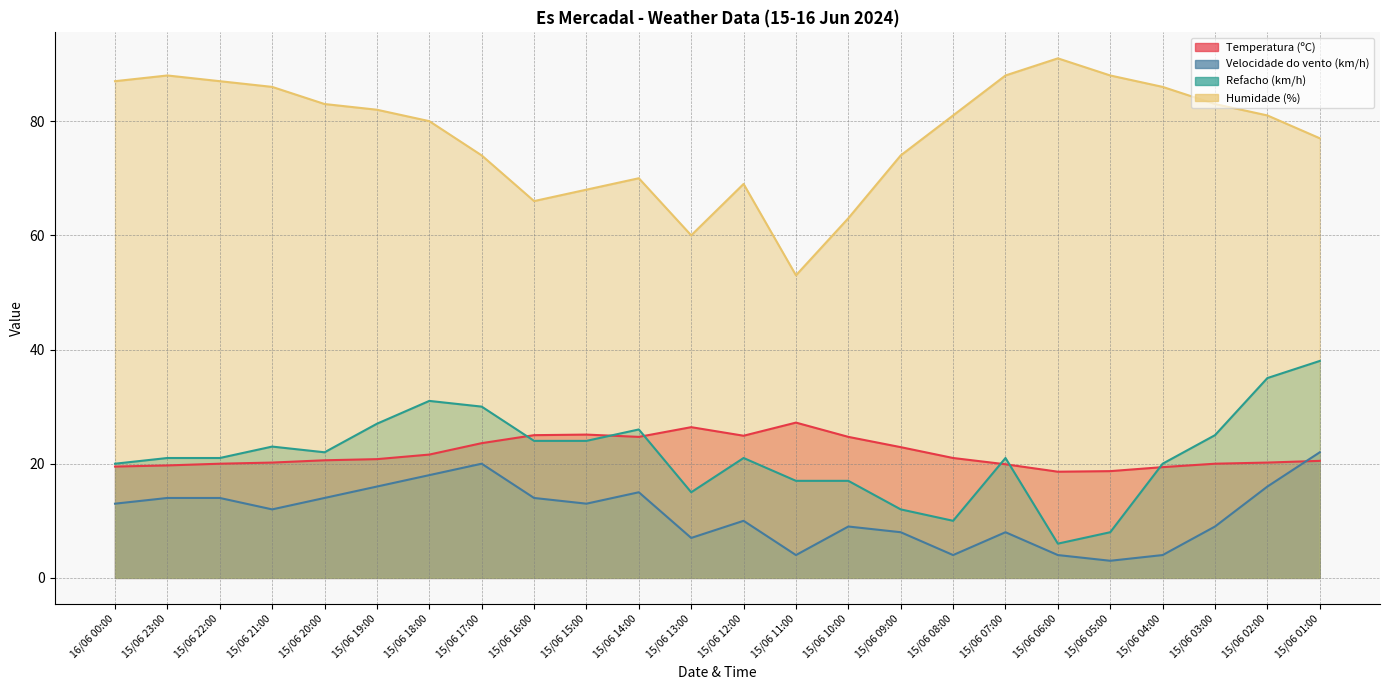

Which has a higher value, 15/06 12:00 or 15/06 19:00?

15/06 12:00